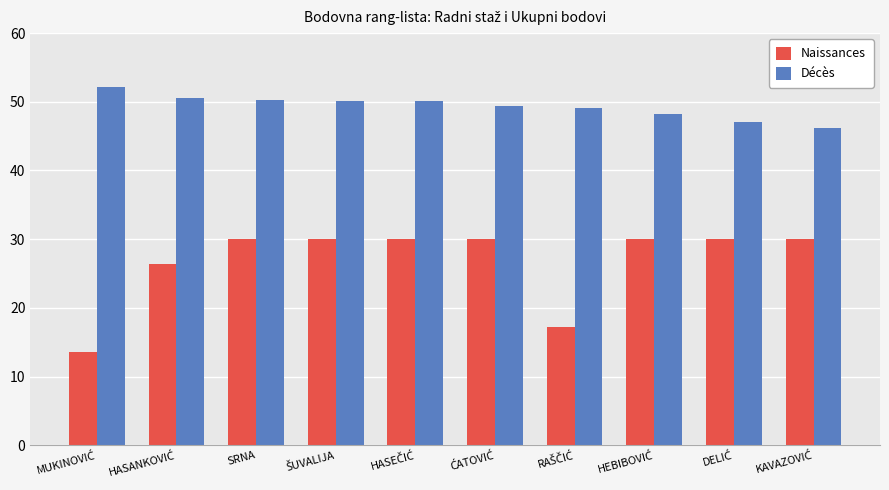

At how many categories does at least one series exceed 37?

10